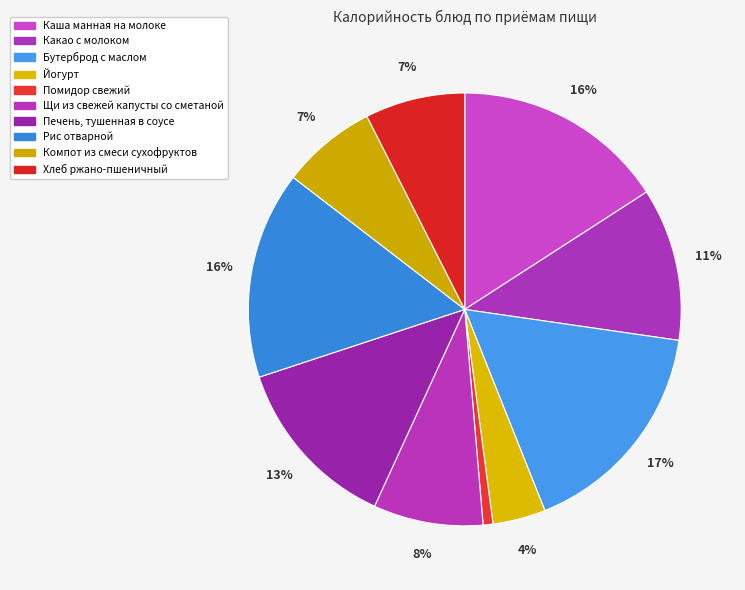

Is Йогурт the majority of the pie?

No